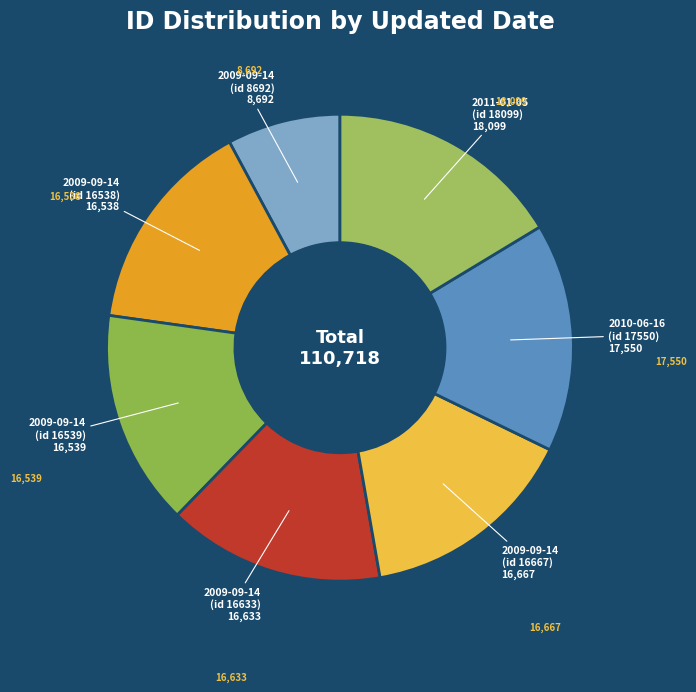

Count the number of slices in the pie.

7